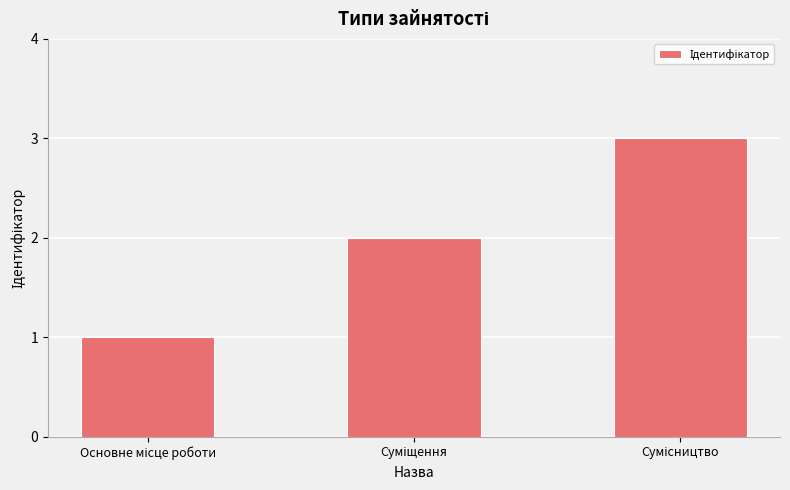

What is the difference between the second highest and minimum values?

1